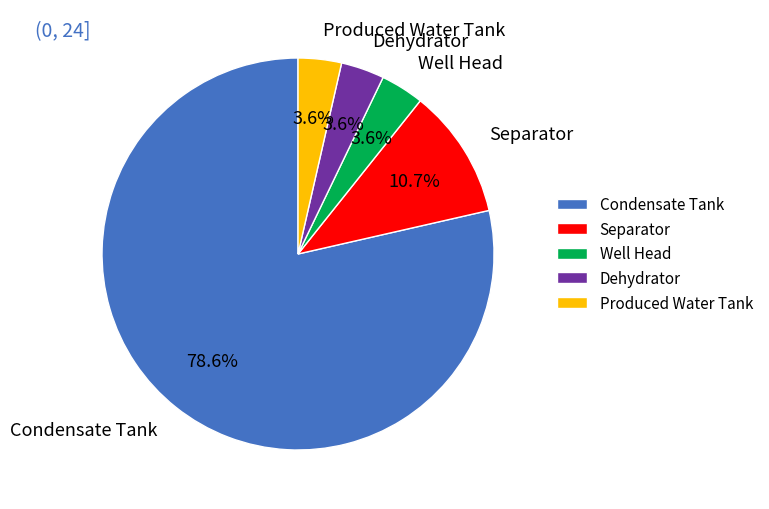

How many slices are in this pie chart?

5